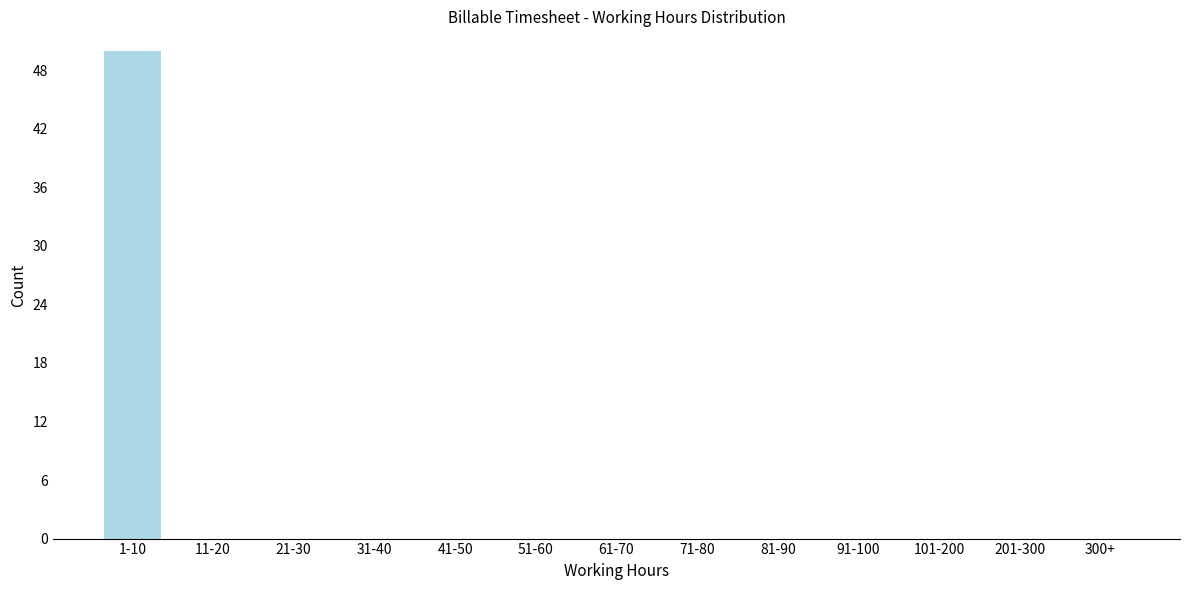

Reading right to left, transcribe all the data shown in this chart.

300+=0	201-300=0	101-200=0	91-100=0	81-90=0	71-80=0	61-70=0	51-60=0	41-50=0	31-40=0	21-30=0	11-20=0	1-10=50